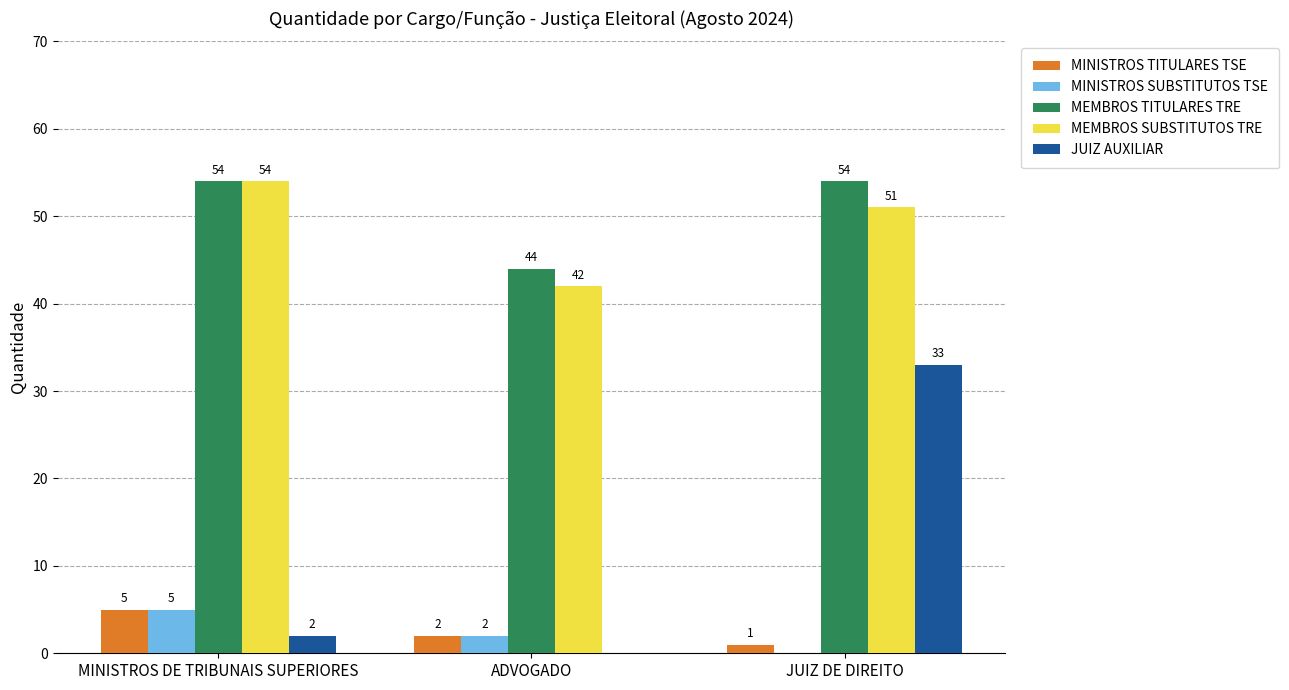

Which series has the widest spread of values?

JUIZ AUXILIAR